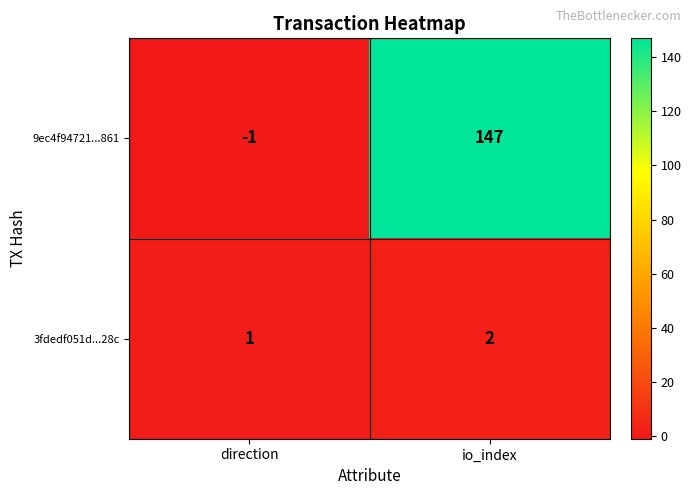

At which label is 3fdedf051d...28c closest to 1?

direction